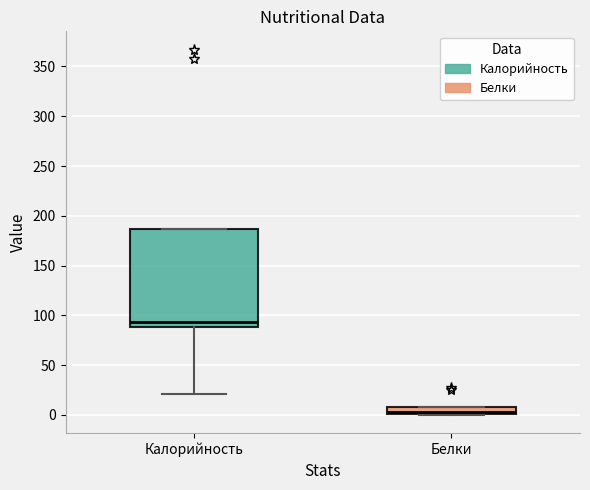

Comparing the boxes themselves (not the whiskers), which one is the tallest?

Калорийность